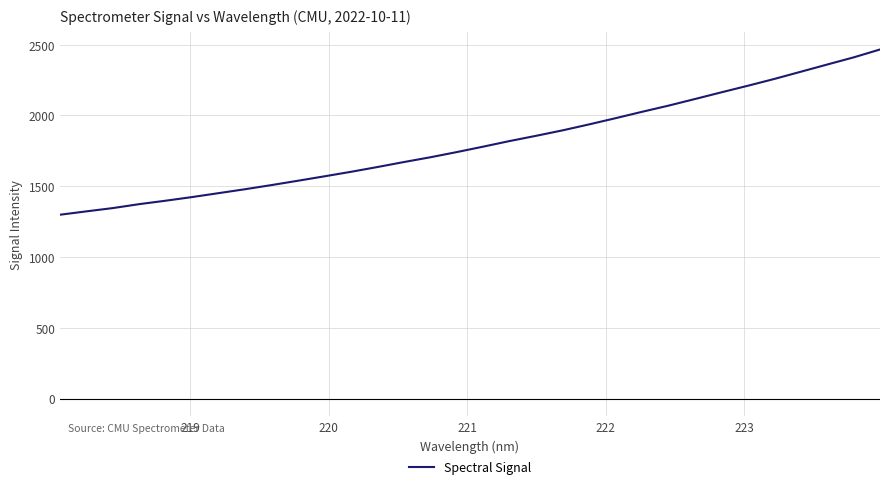

What is the greatest value displayed?

2466.1